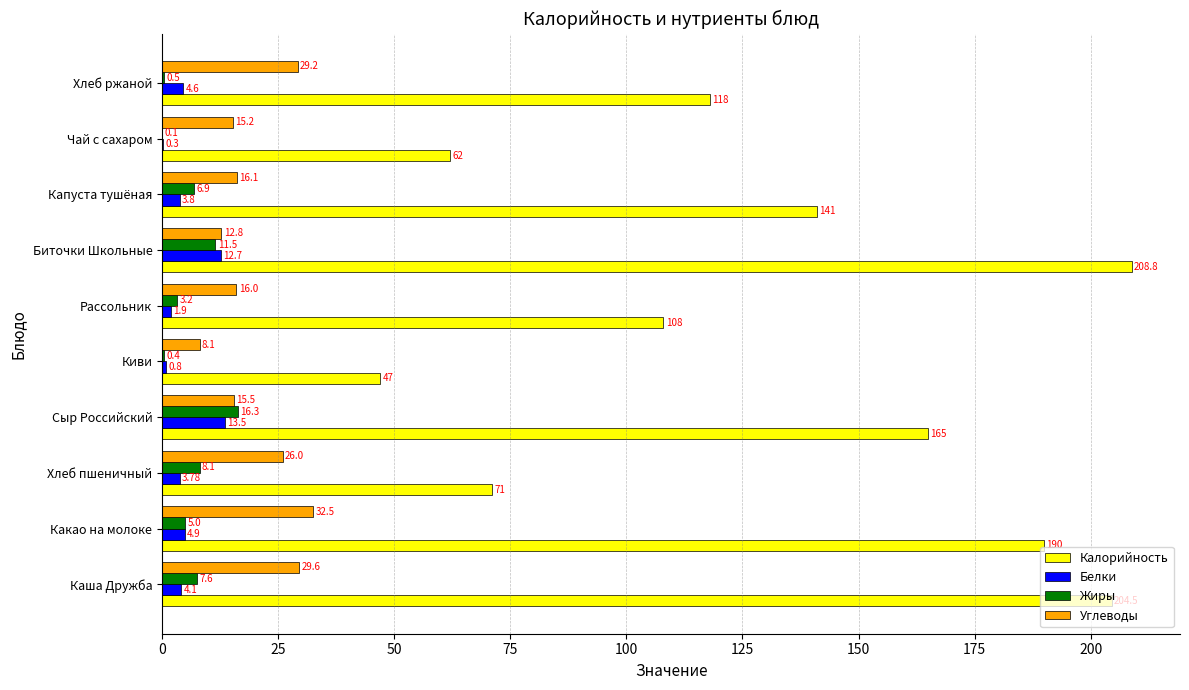

Where is Белки nearest to the value 6?

Какао на молоке